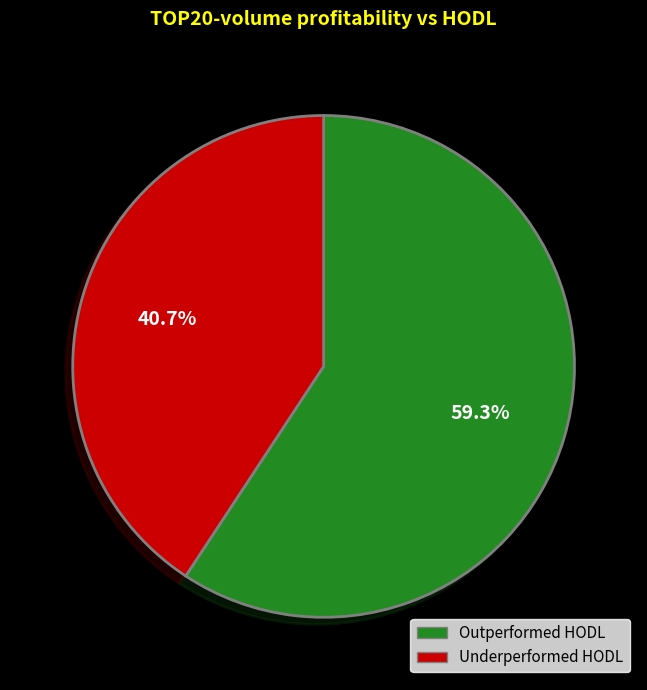

Which category has the smallest portion of the pie?

Underperformed HODL